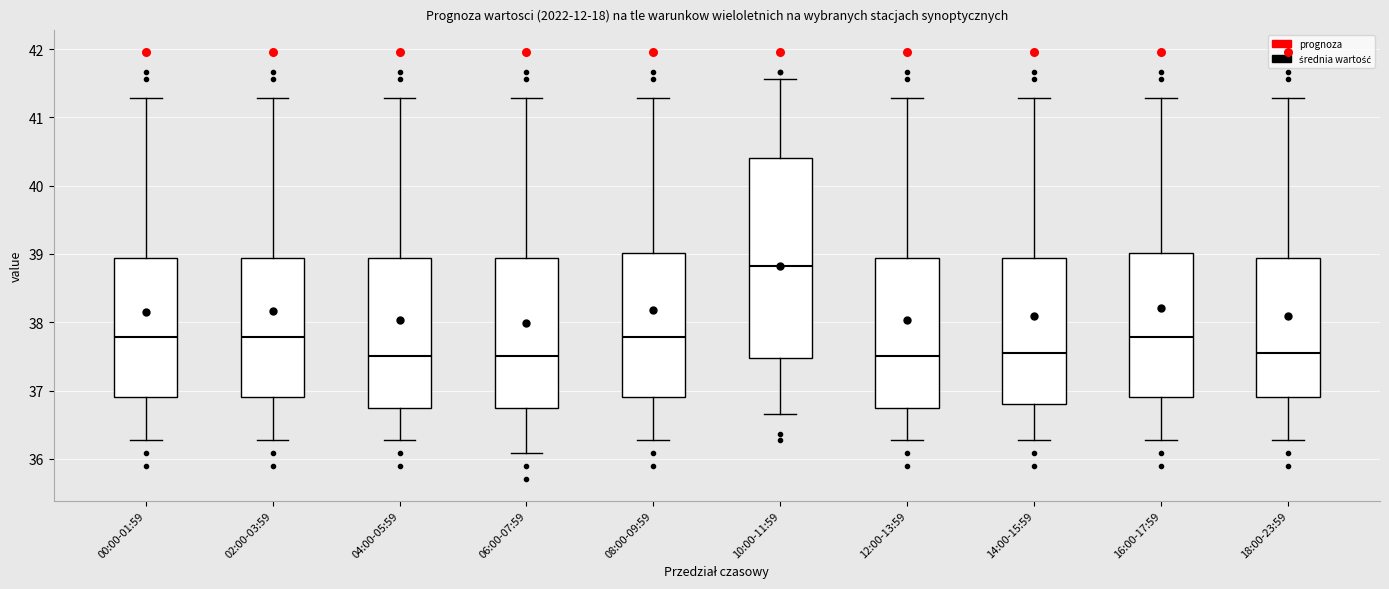

Reading left to right, read every box against the y-axis: the position of its median line, the range the box covers, and the ends of its whiskers. The values are not printed on the chart, so give them approximately, as read against the axis.

00:00-01:59: median 37.8, box 36.9 to 38.9, whiskers 36.3 to 41.3
02:00-03:59: median 37.8, box 36.9 to 38.9, whiskers 36.3 to 41.3
04:00-05:59: median 37.5, box 36.7 to 38.9, whiskers 36.3 to 41.3
06:00-07:59: median 37.5, box 36.7 to 38.9, whiskers 36.1 to 41.3
08:00-09:59: median 37.8, box 36.9 to 39.0, whiskers 36.3 to 41.3
10:00-11:59: median 38.8, box 37.5 to 40.4, whiskers 36.7 to 41.6
12:00-13:59: median 37.5, box 36.7 to 38.9, whiskers 36.3 to 41.3
14:00-15:59: median 37.5, box 36.8 to 38.9, whiskers 36.3 to 41.3
16:00-17:59: median 37.8, box 36.9 to 39.0, whiskers 36.3 to 41.3
18:00-23:59: median 37.5, box 36.9 to 38.9, whiskers 36.3 to 41.3